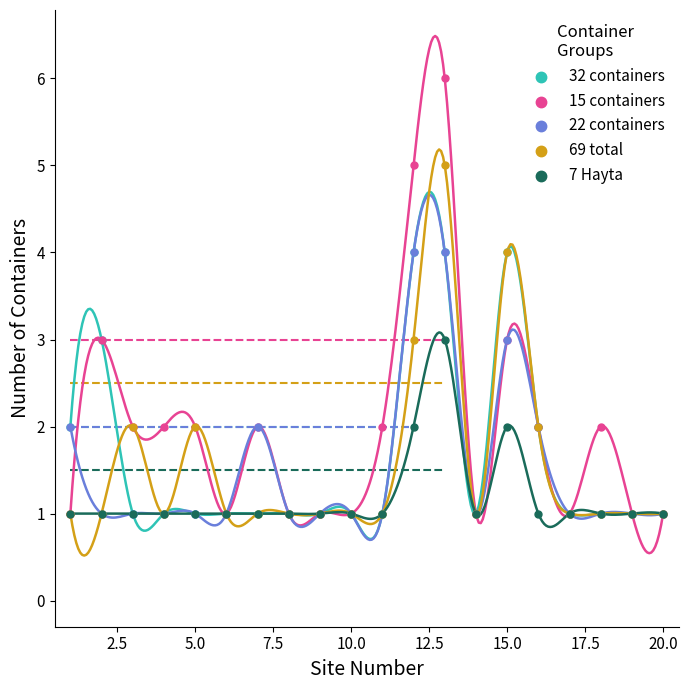

What are all the series names shown in the legend?

32 containers, 15 containers, 22 containers, 69 total, 7 Hayta